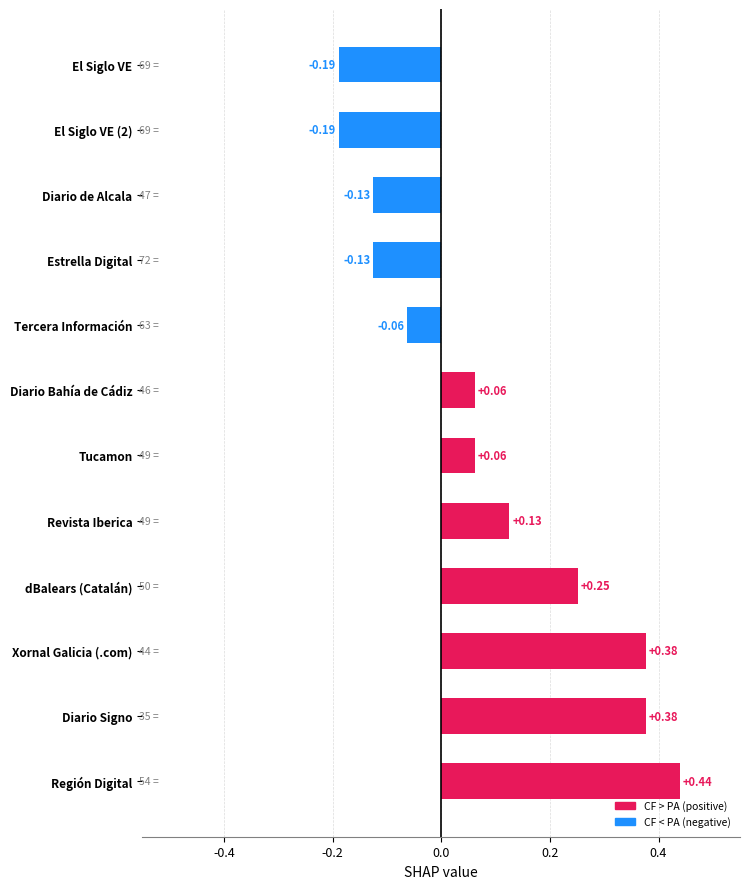

What is the change in value from Diario Signo to El Siglo VE (2)?

-0.6